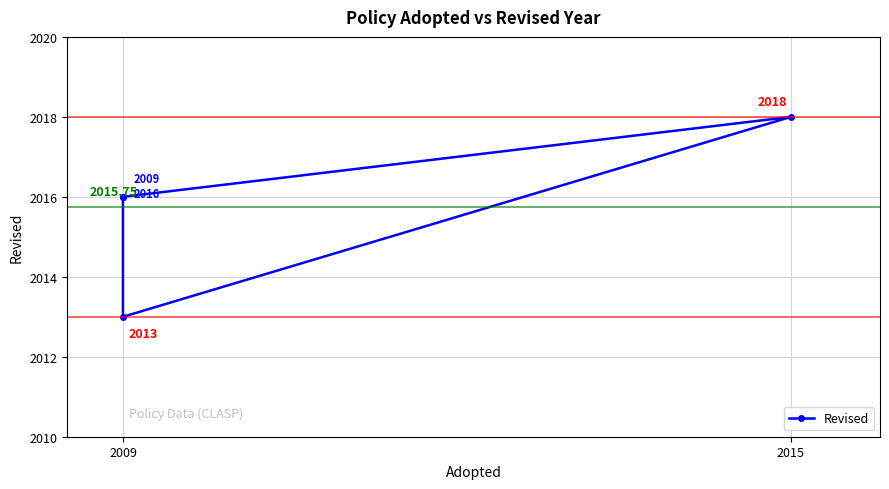

How many lines are shown in the chart?

1